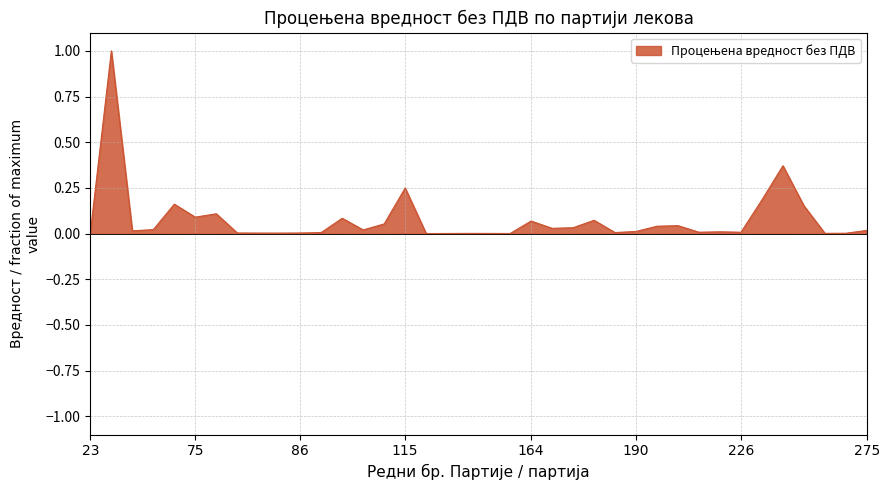

What is the sum of all values?

2.9